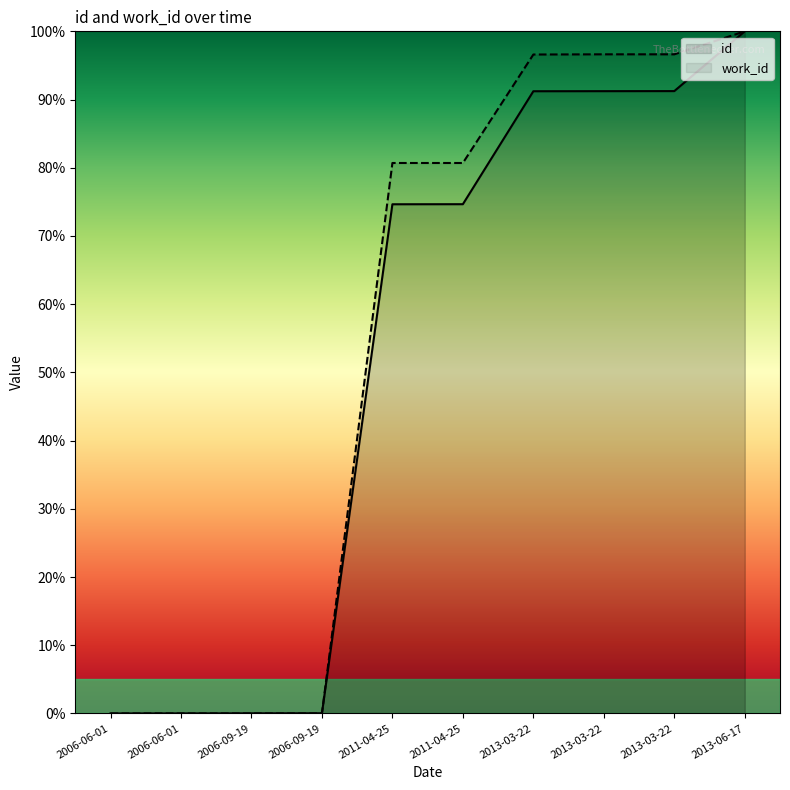

How many lines are shown in the chart?

2